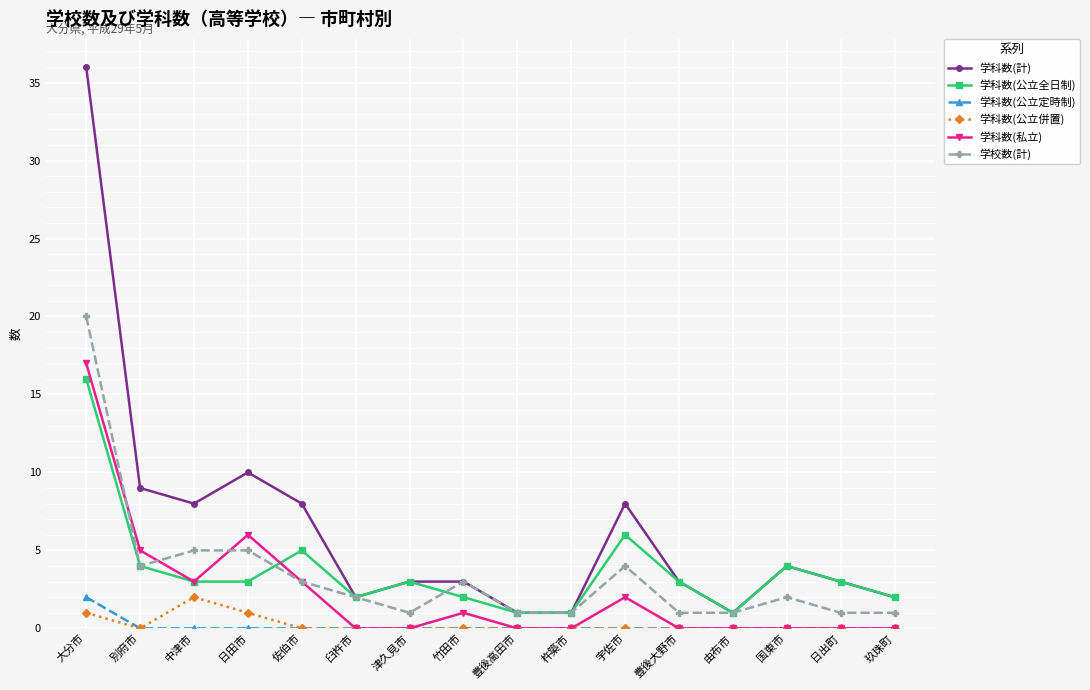

Where is the first local maximum for 学科数(公立全日制)?

佐伯市